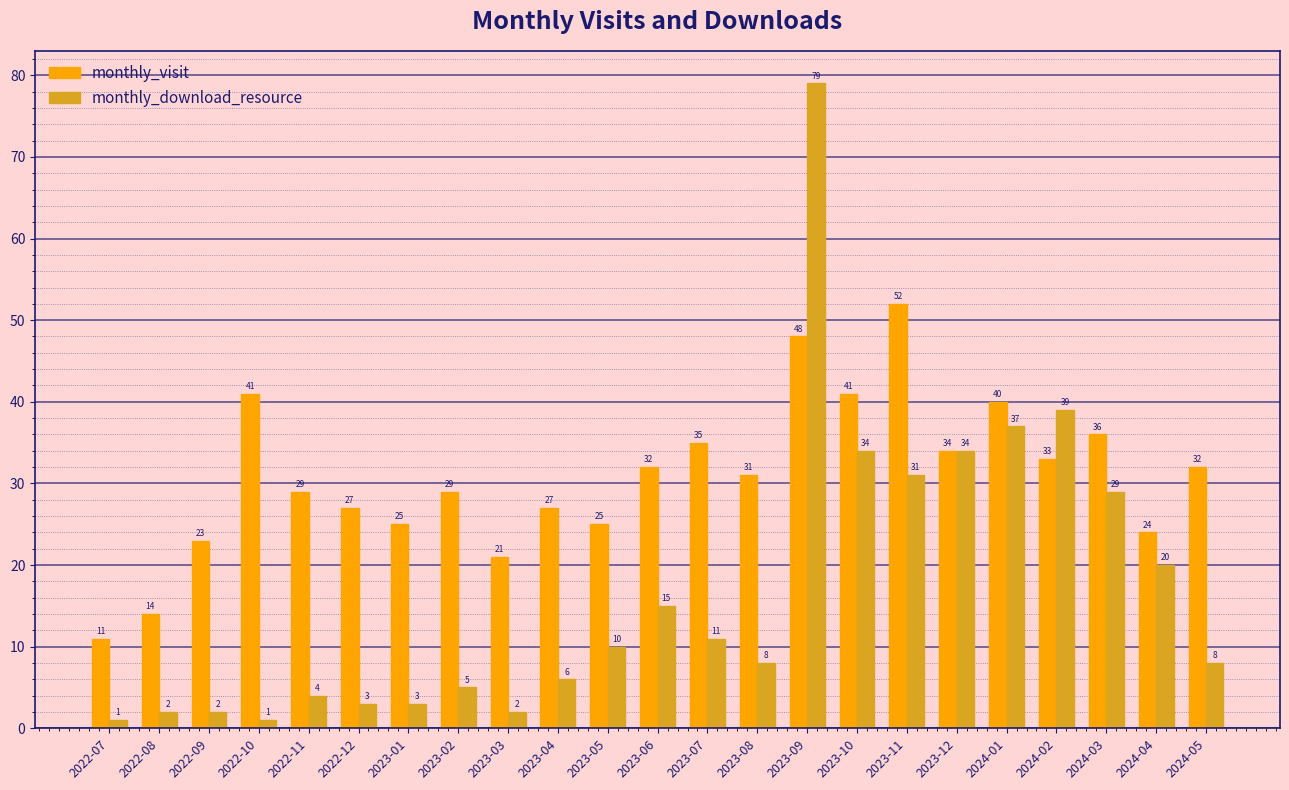

Which series has the widest spread of values?

monthly_download_resource